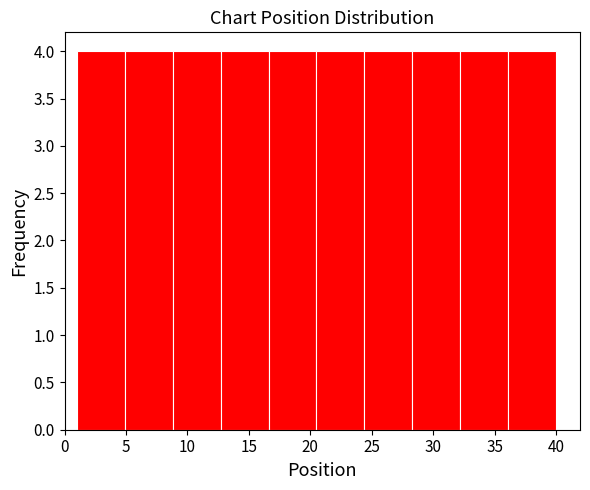

Reading left to right, list every bar in this chart as the range it spans on the x-axis followed by its height. Neither the bar edges nor the heights are printed on the chart, so give them approximately, as read against the axes.

1.0 to 4.9: 4
4.9 to 8.8: 4
8.8 to 12.7: 4
12.7 to 16.6: 4
16.6 to 20.5: 4
20.5 to 24.4: 4
24.4 to 28.3: 4
28.3 to 32.2: 4
32.2 to 36.1: 4
36.1 to 40.0: 4